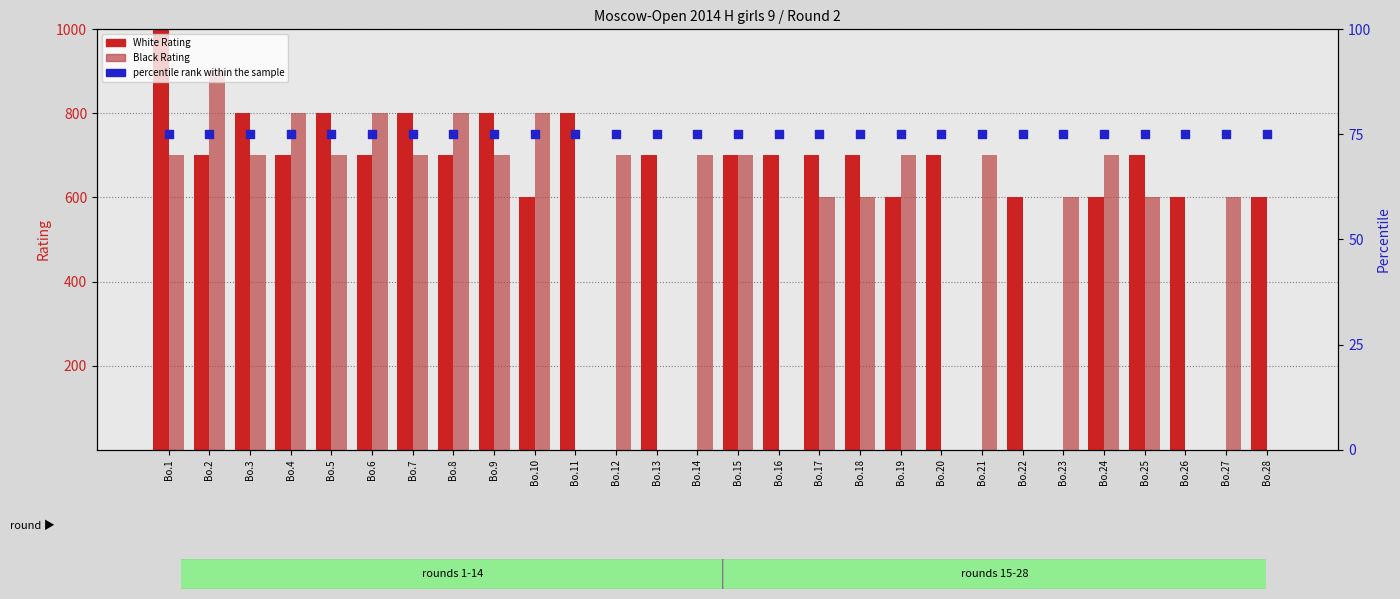

What is the total value across all series at Bo.27?

675